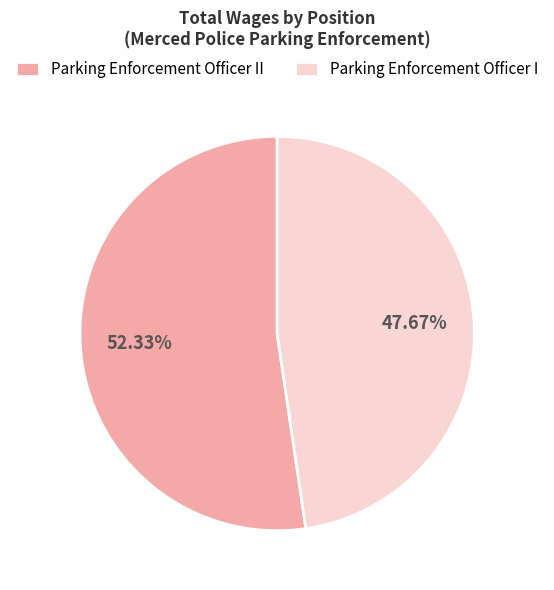

Do Parking Enforcement Officer II and Parking Enforcement Officer I together represent more than half of the pie?

Yes